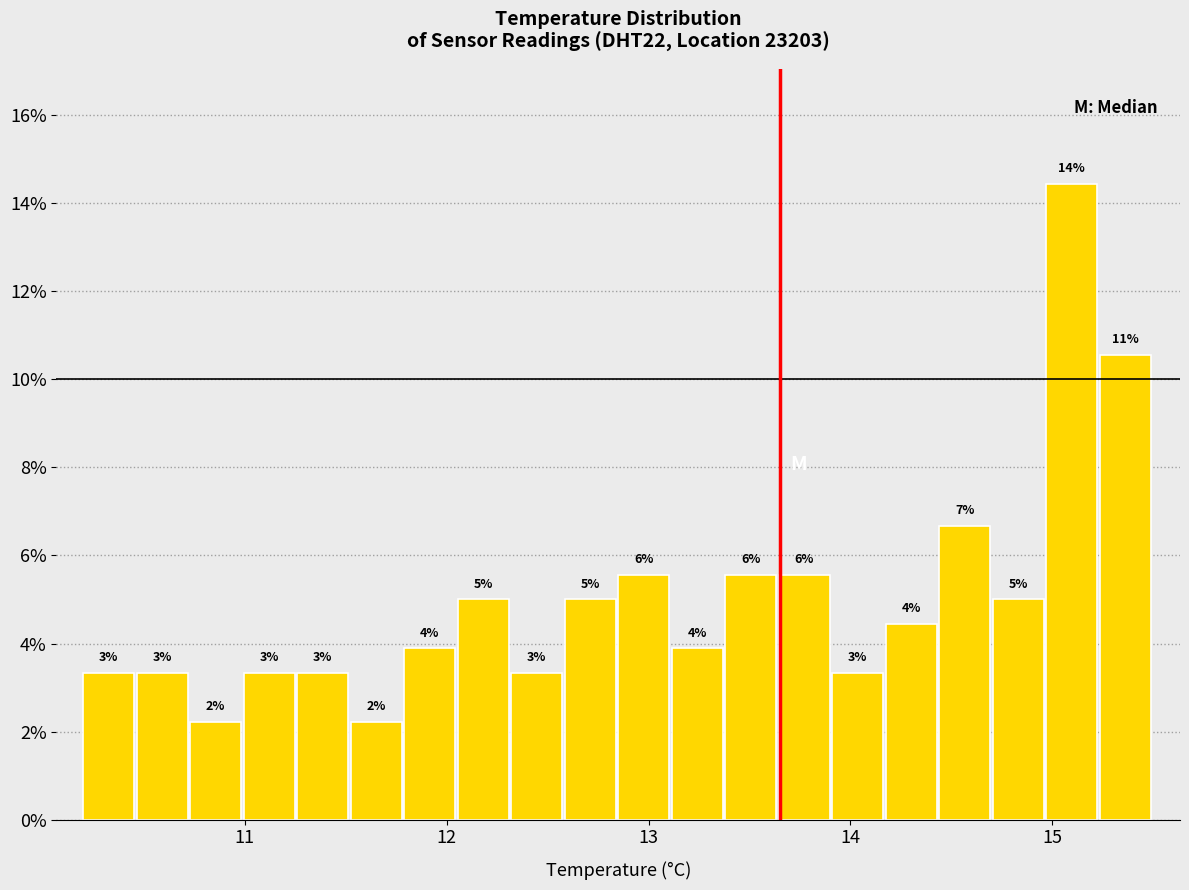

Read against the x-axis, roughly where is the centre of the tallest bar?

15.1